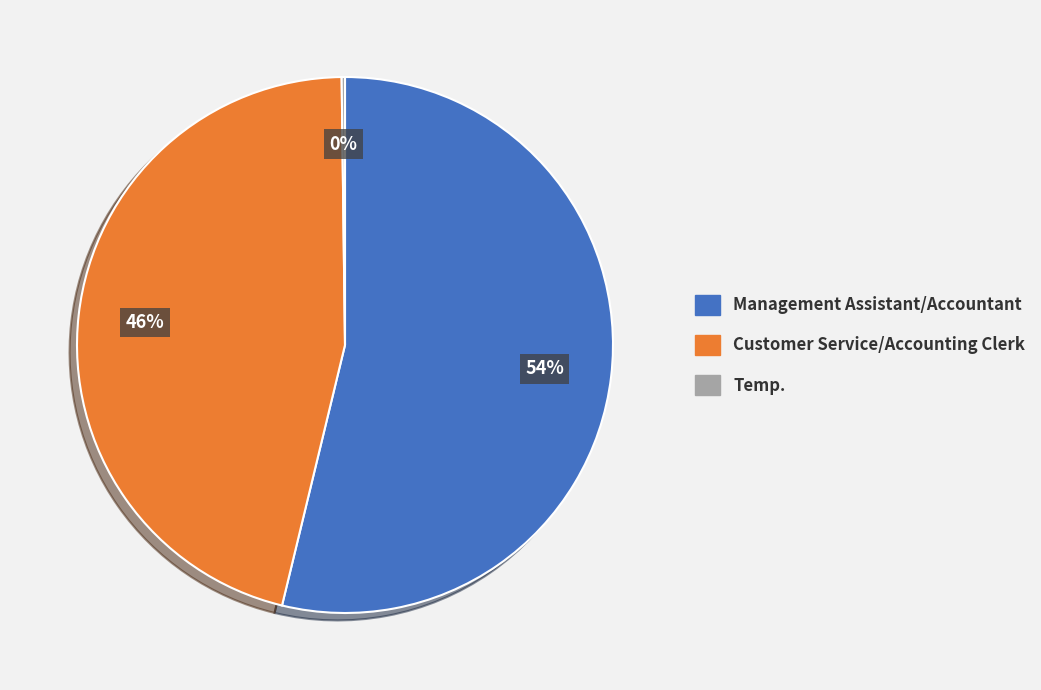

To the nearest percent, what portion does Customer Service/Accounting Clerk represent?

46%